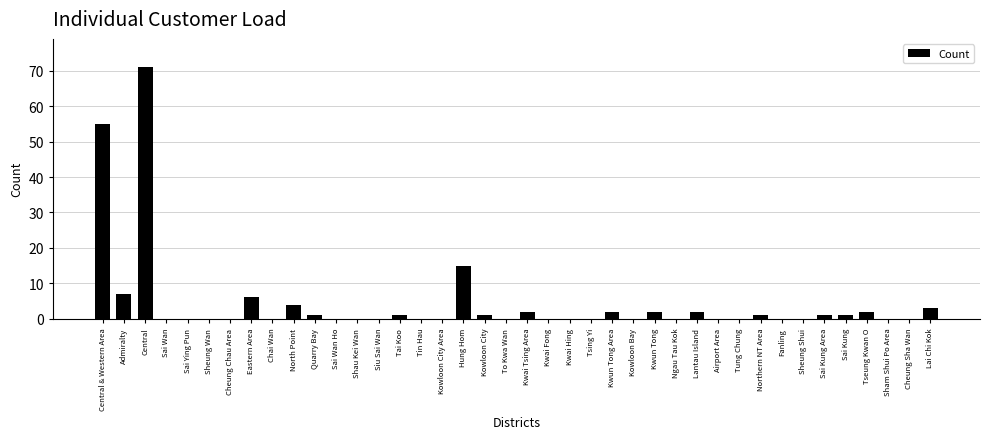

Between Sham Shui Po Area and Eastern Area, which is larger?

Eastern Area